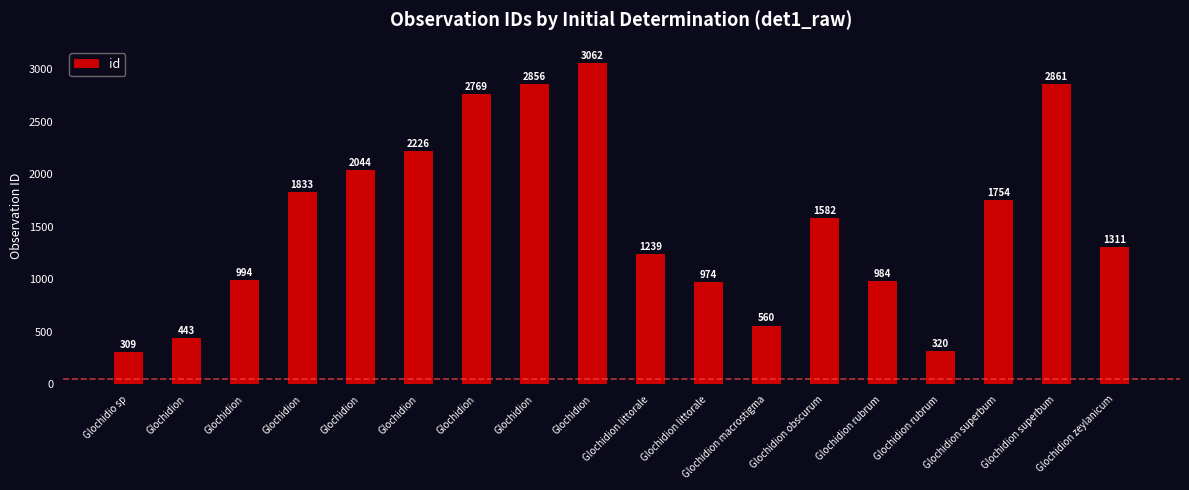

How many bars are there in total?

18